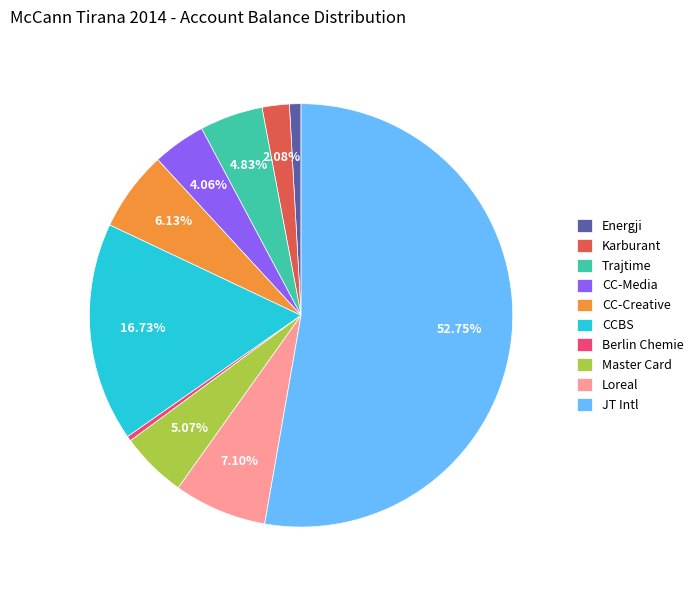

To the nearest percent, what is the difference between the largest and smallest slice percentages?

52%